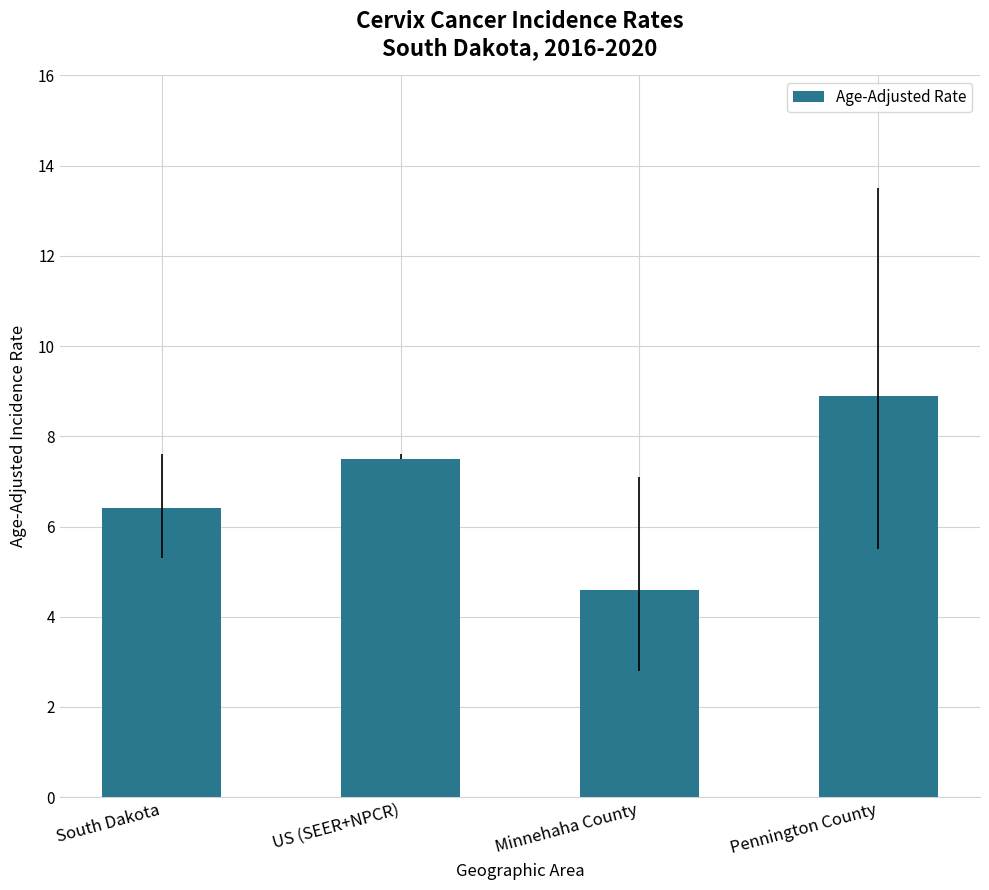

Rank the categories by value from lowest to highest.

Minnehaha County, South Dakota, US (SEER+NPCR), Pennington County